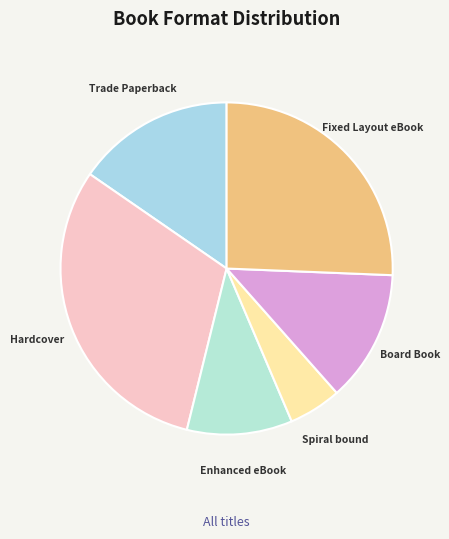

Which slice is the smallest?

Spiral bound